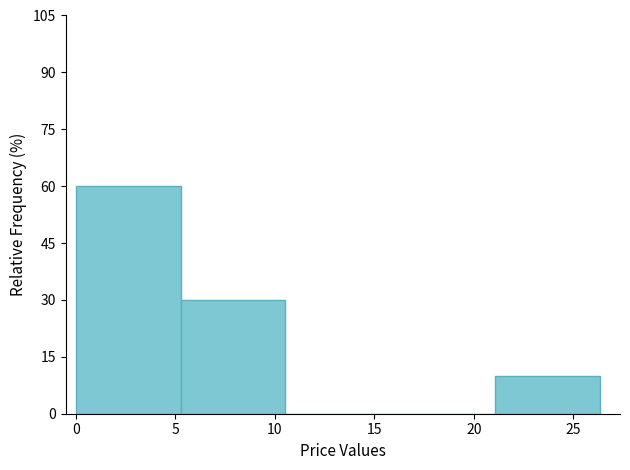

Reading left to right, list every bar in this chart as the range it spans on the x-axis followed by its height. Neither the bar edges nor the heights are printed on the chart, so give them approximately, as read against the axes.

0.0 to 5.5: 60
5.5 to 10.5: 30
10.5 to 16.0: 0
16.0 to 21.0: 0
21.0 to 26.5: 10